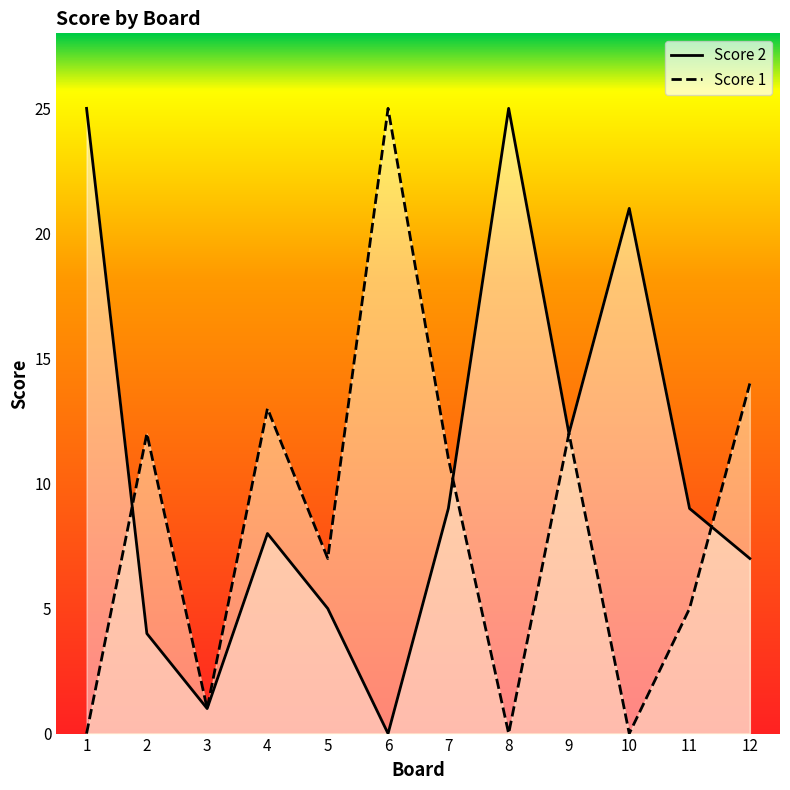

True or false: Score 1 and Score 2 cross at least once.

True